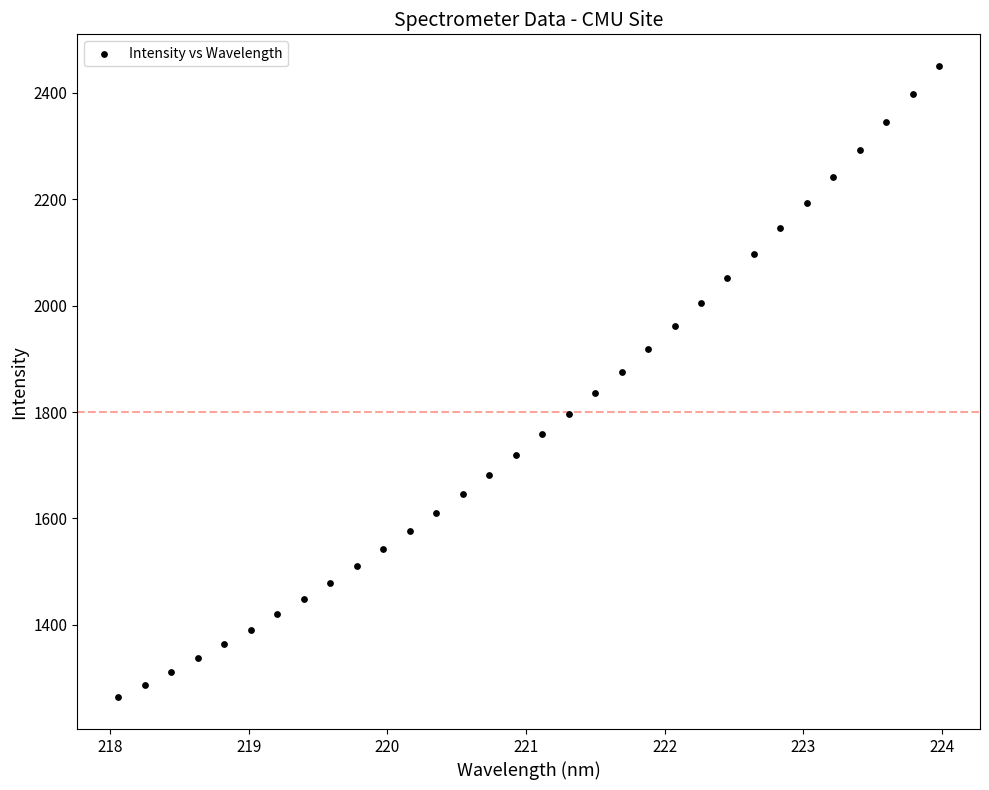

What is the range of X values (max minus min)?

5.9